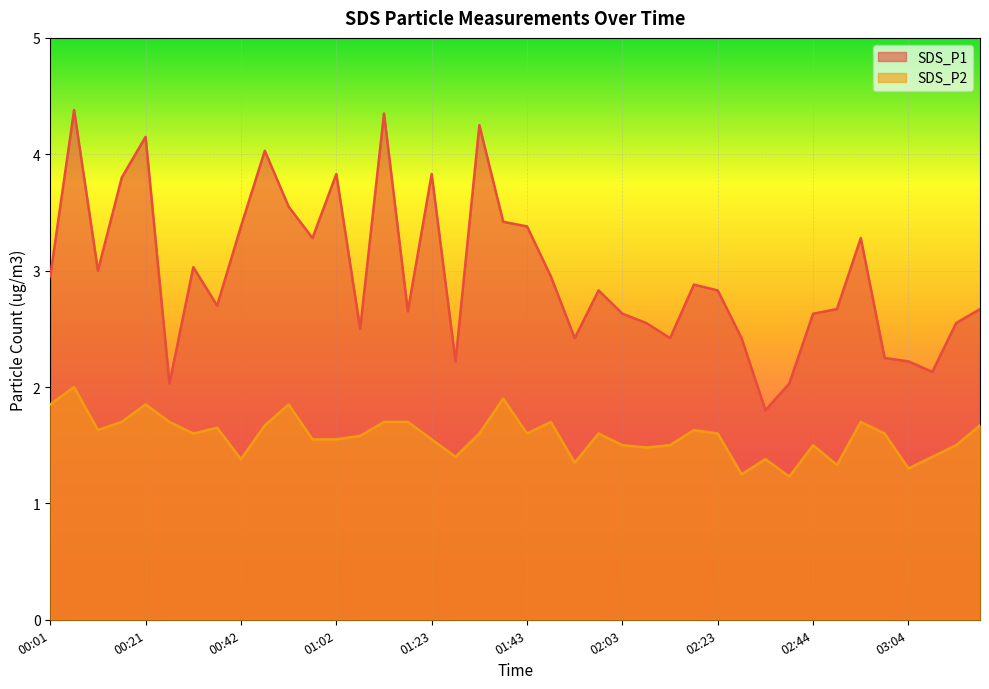

At which category does SDS_P2 reach its first local valley?

00:11